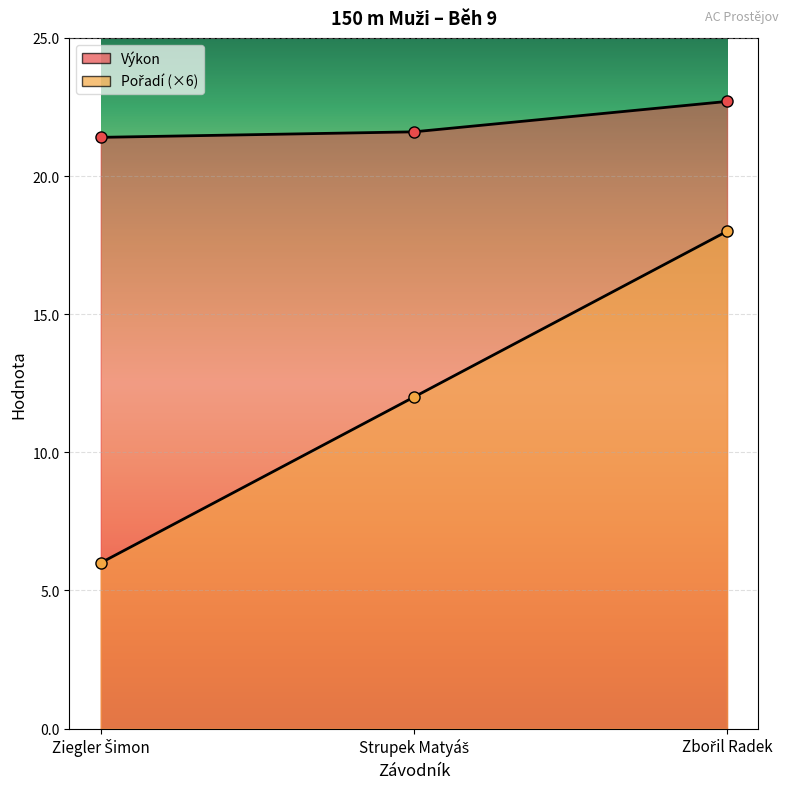

What is the total value across all series at Ziegler Šimon?

27.4